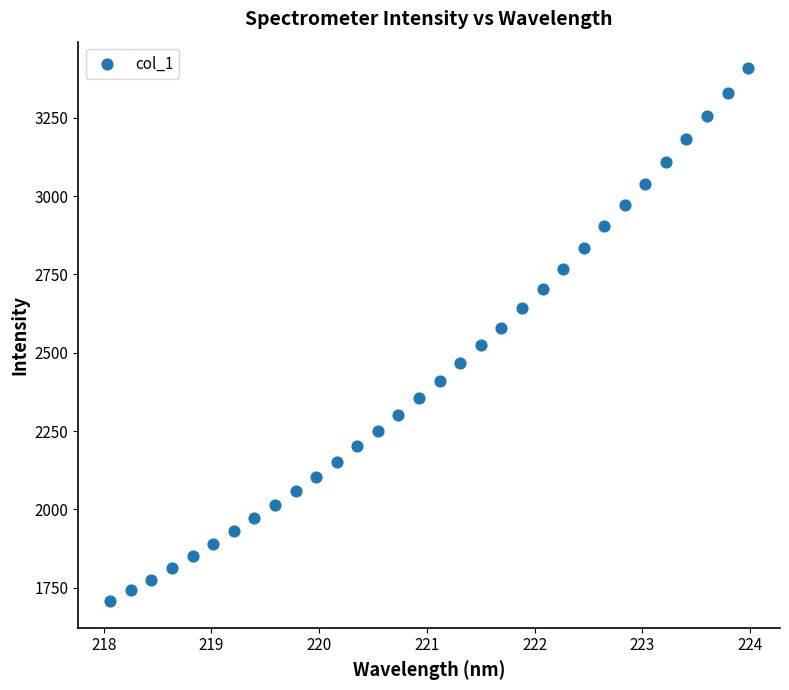

What is the range of Y values (max minus min)?

1700.2